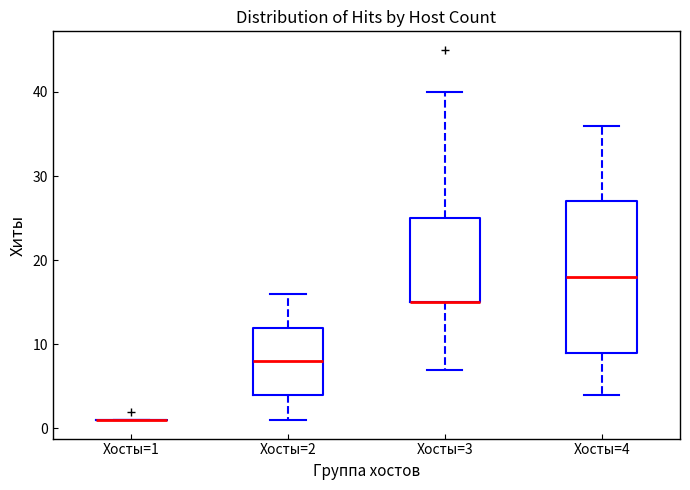

Reading left to right, read every box against the y-axis: the position of its median line, the range the box covers, and the ends of its whiskers. The values are not printed on the chart, so give them approximately, as read against the axis.

Хосты=1: box collapsed to a line at 1, whiskers 1 to 1
Хосты=2: median 8, box 4 to 12, whiskers 1 to 16
Хосты=3: median 15 (drawn on the box's lower edge), box 15 to 25, whiskers 7 to 40
Хосты=4: median 18, box 9 to 27, whiskers 4 to 36